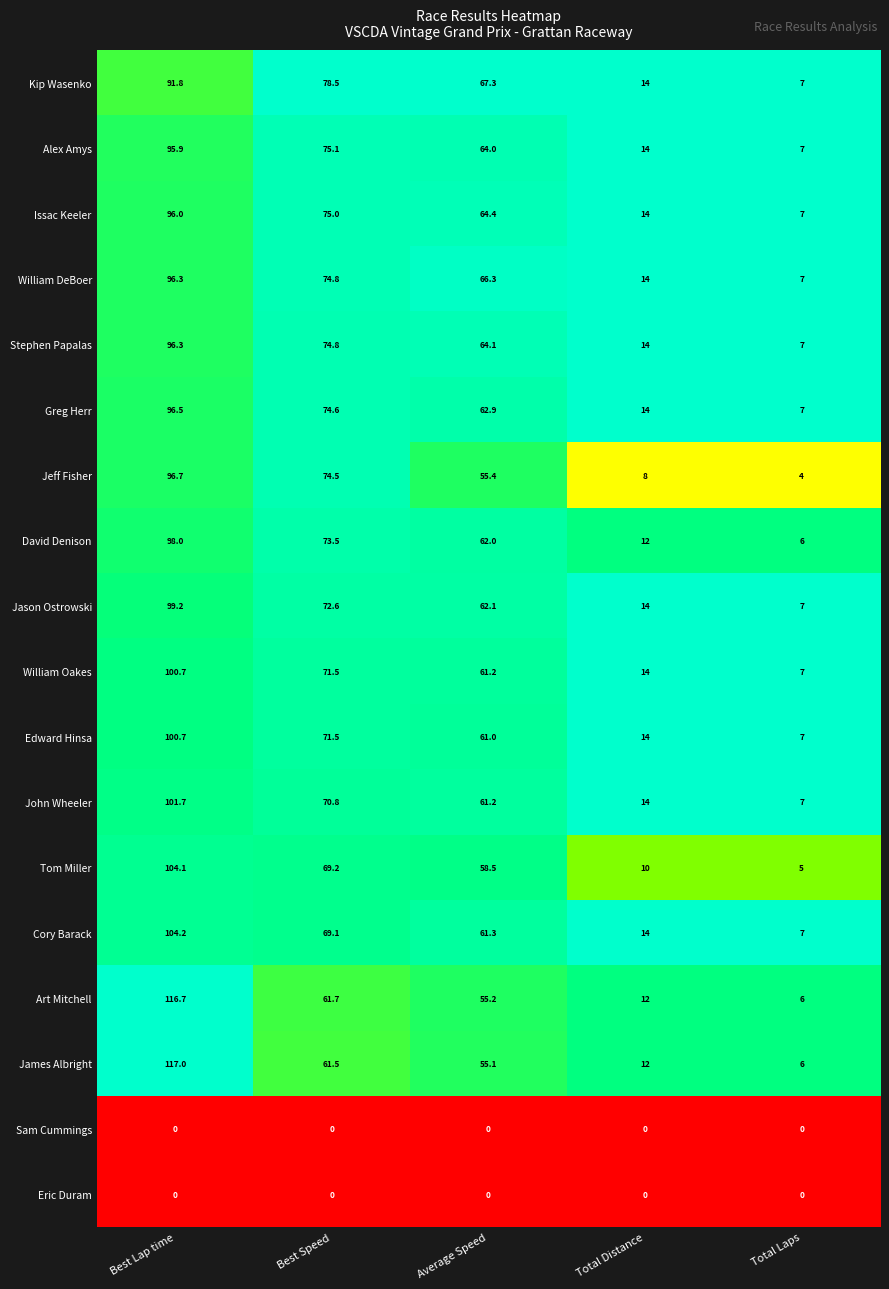

What is the difference between the highest and lowest values at Total Distance?

14.0